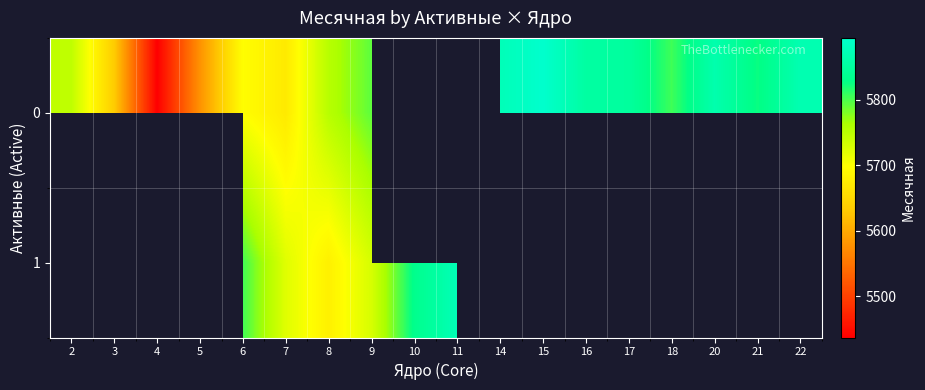

Which series changed the most between 14 and 21?

row_0